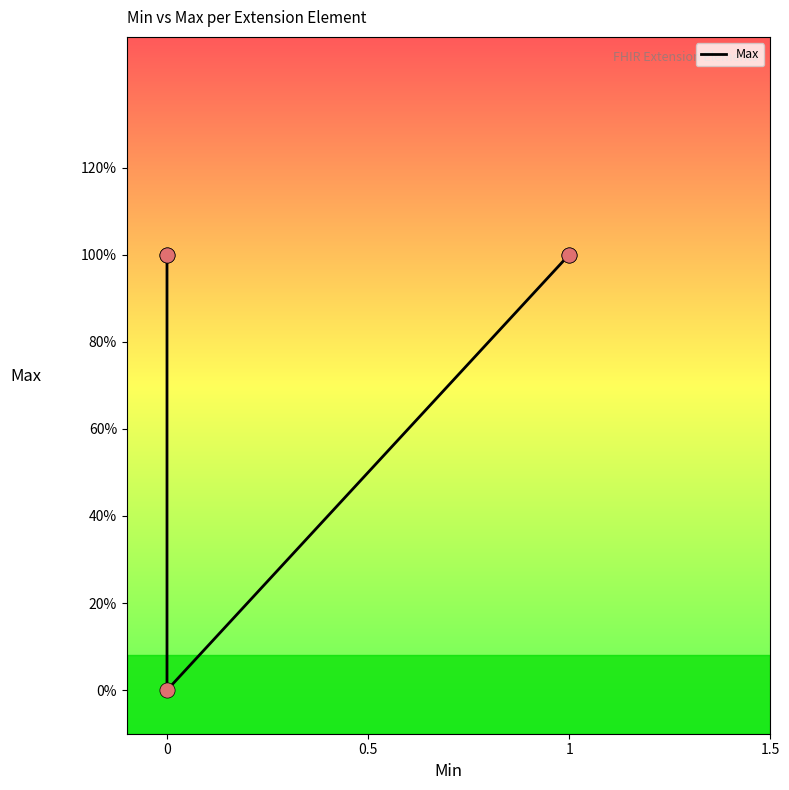

Which has a higher value, 1 or 1?

1